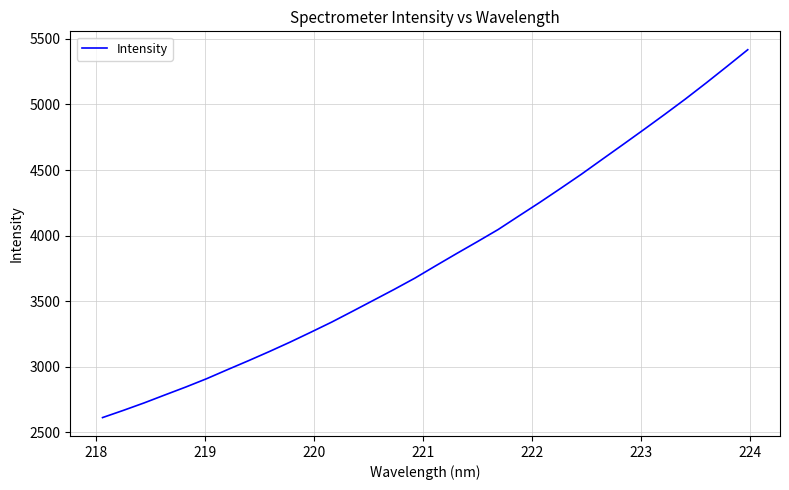

What is the difference between the maximum and minimum values?

2803.6